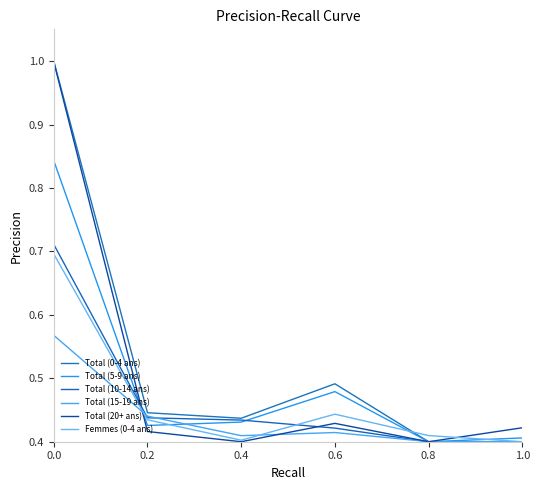

What is the total value across all series at 1.0?

2.4